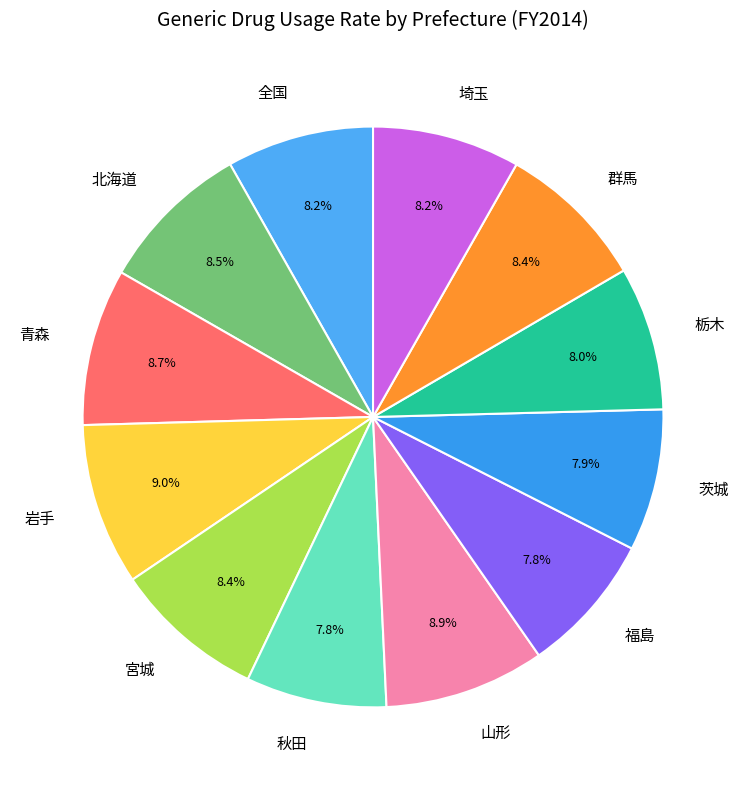

How many segments does this pie chart have?

12